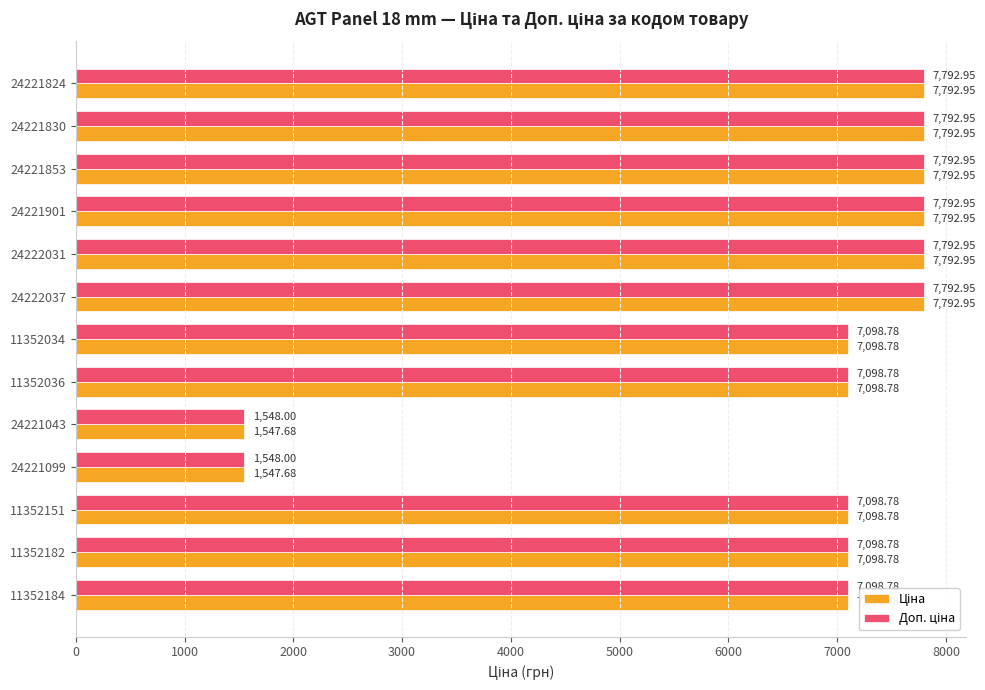

What is the total value across all series at 24221824?

15585.9